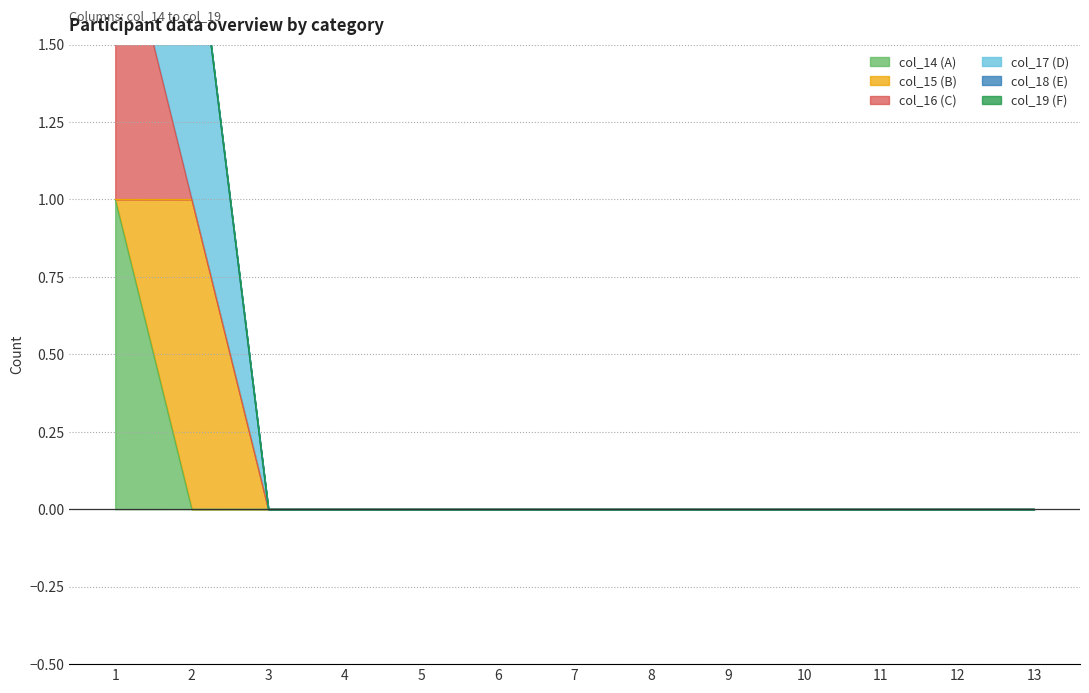

How many times do col_16 and col_15 cross each other?

1